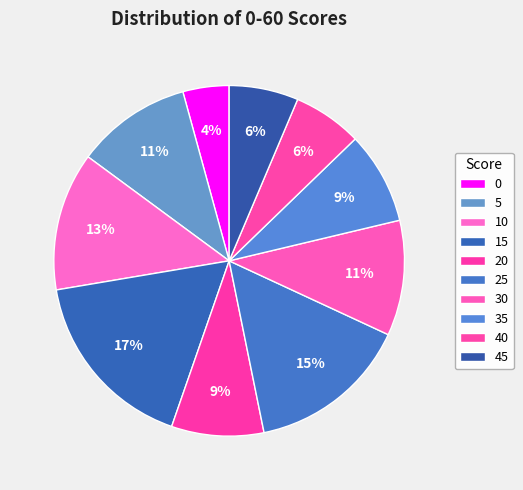

What percentage is the 10 slice, to the nearest percent?

13%